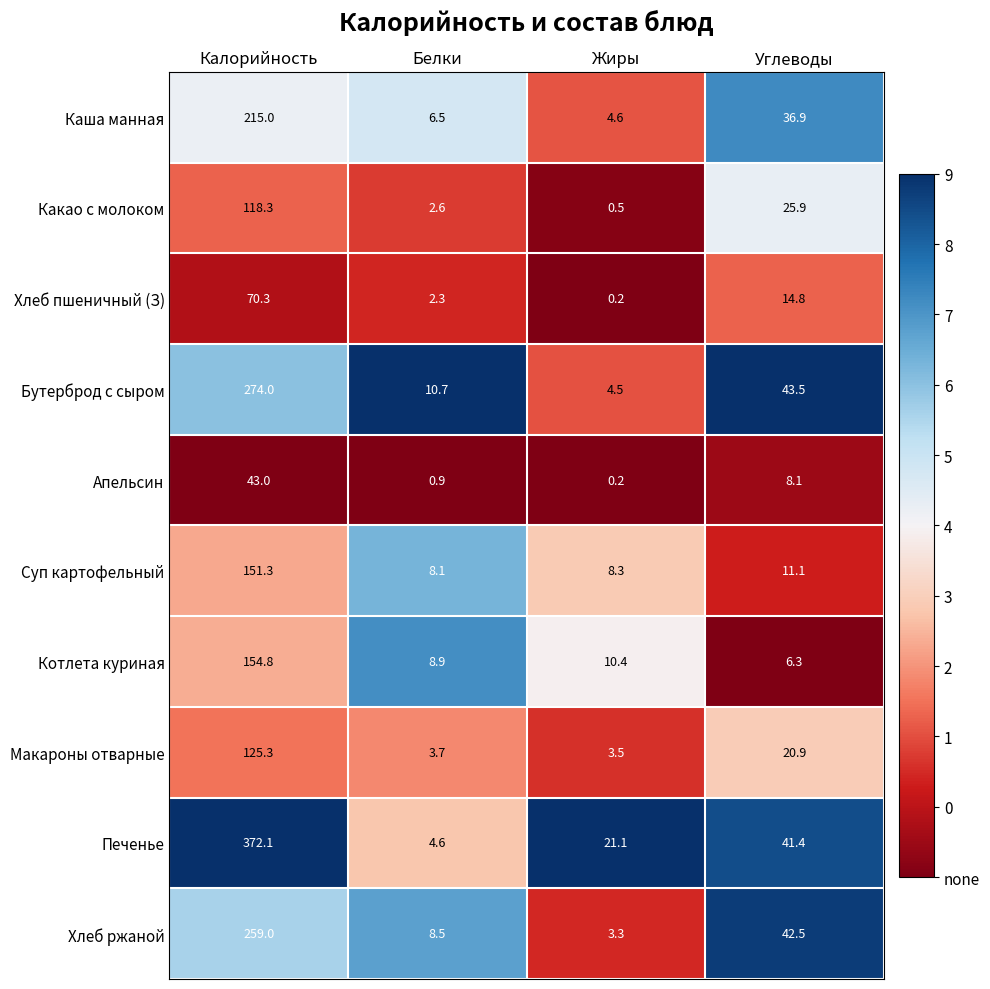

At which category is the sum across all series the highest?

Калорийность